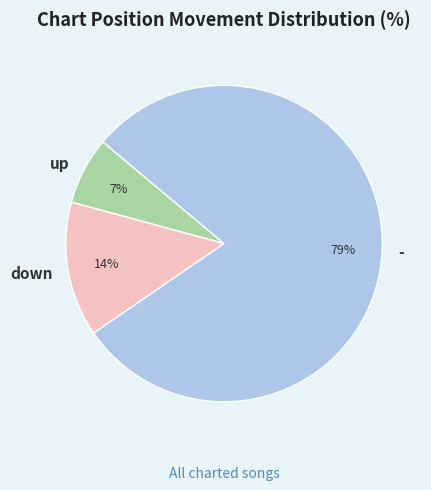

Rank the categories by value from highest to lowest.

-, down, up